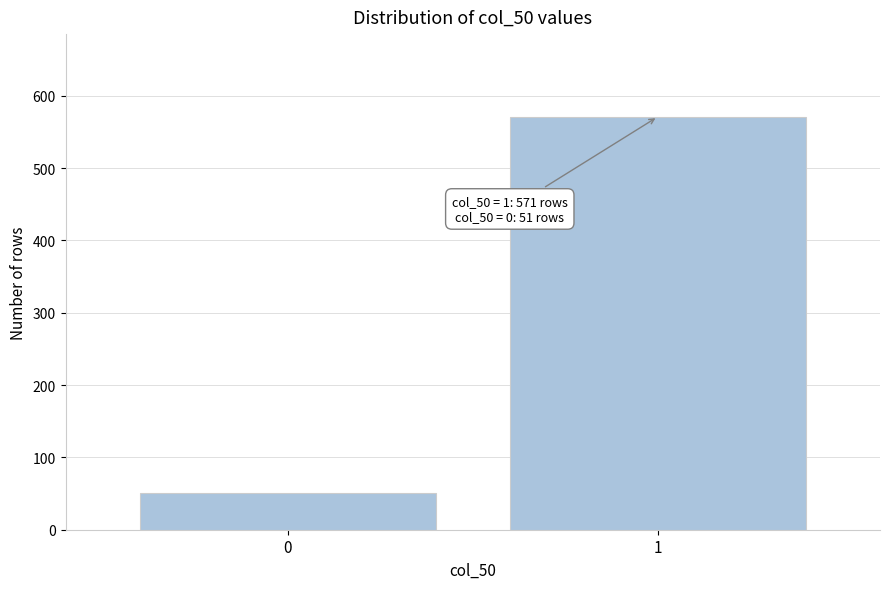

Reading right to left, transcribe all the data shown in this chart.

1=571	0=51